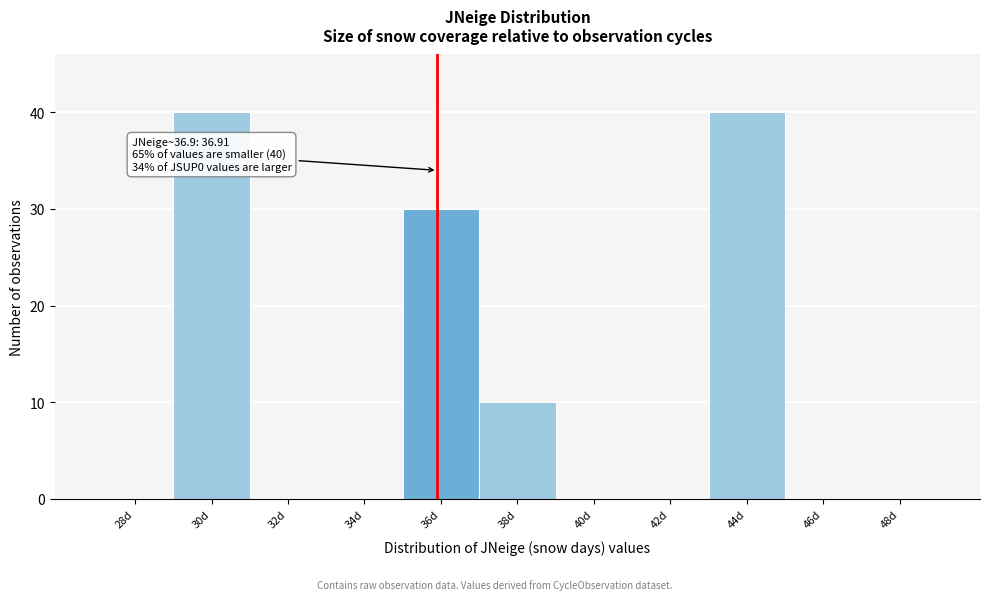

Reading right to left, extract all data points from this chart.

48d=0	46d=0	44d=40	42d=0	40d=0	38d=10	36d=30	34d=0	32d=0	30d=40	28d=0